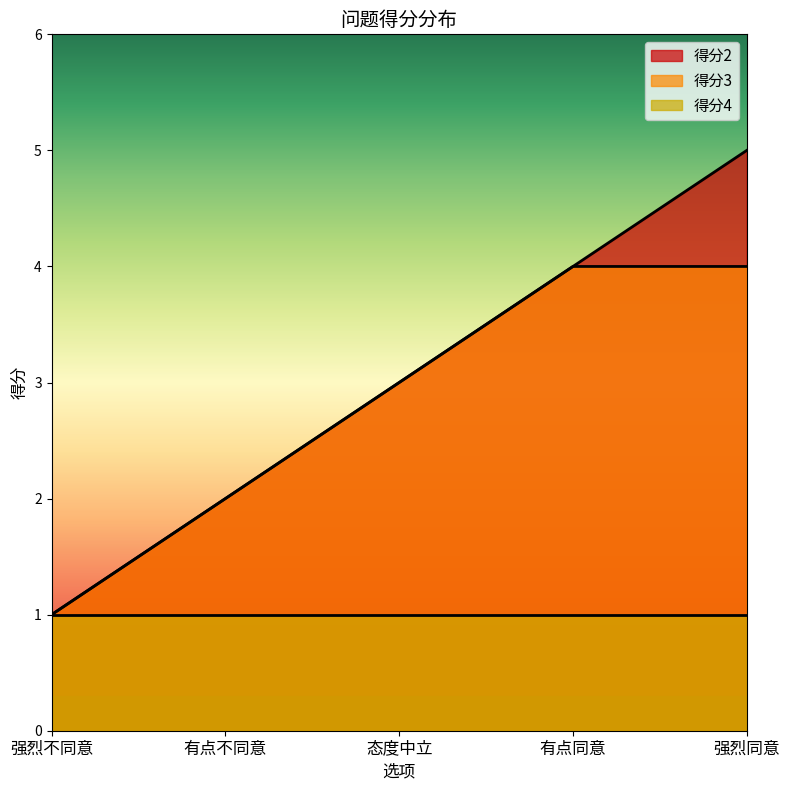

What is the label of the 2nd point from the left?

有点不同意